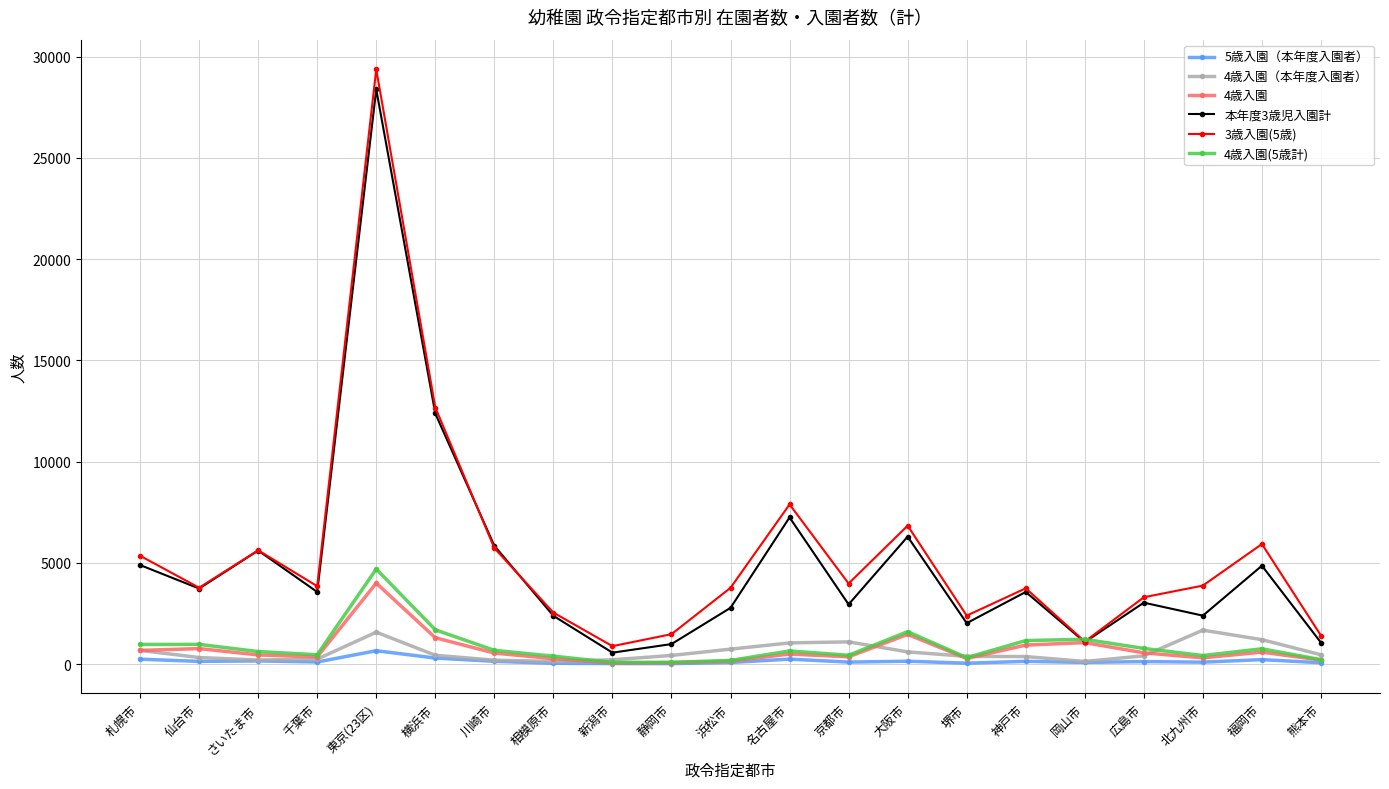

Which series has the widest spread of values?

3歳入園(5歳)